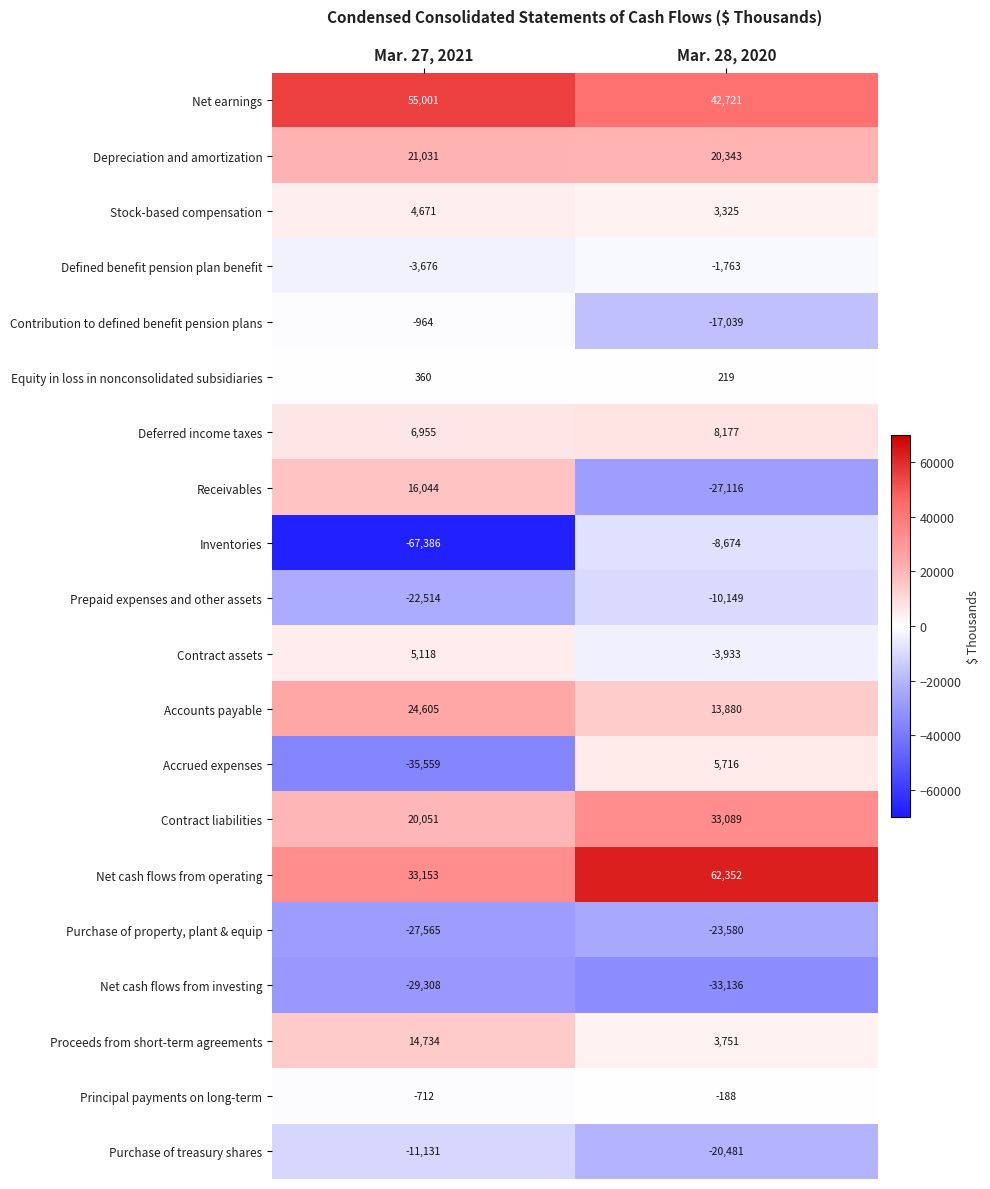

At which category does the chart reach its minimum across all series?

Mar. 27, 2021